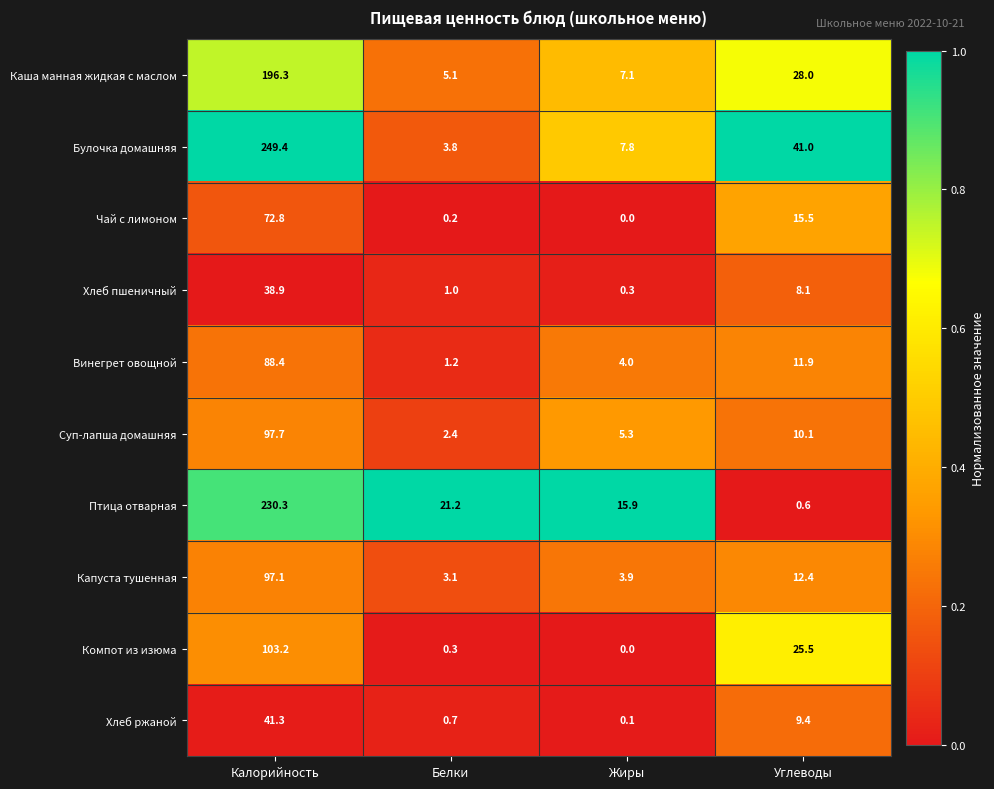

What is the difference between the highest and lowest values at Калорийность?

210.5